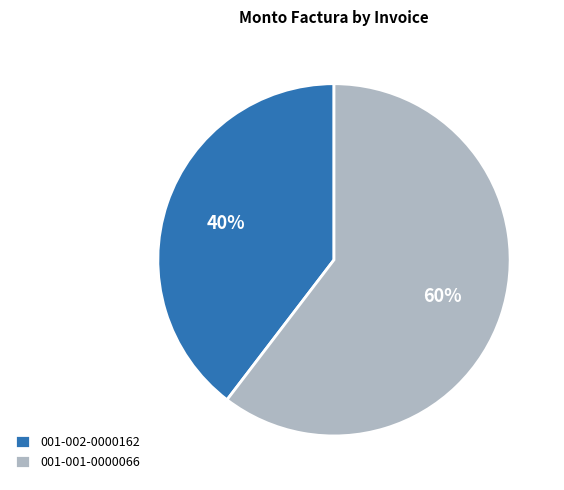

How many segments does this pie chart have?

2